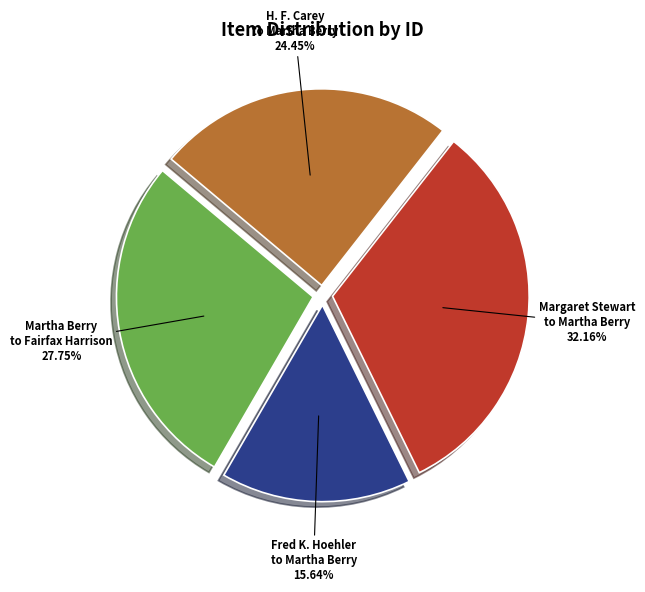

Is there any slice that represents more than half of the pie?

No